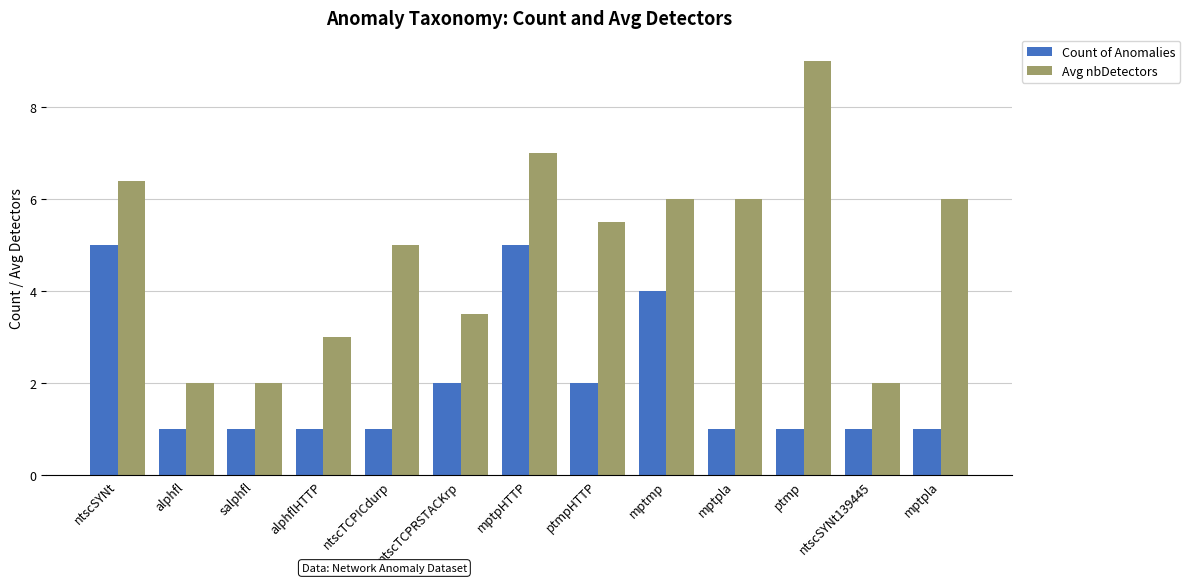

Where does the Avg nbDetectors series first go above 5?

ntscSYNt